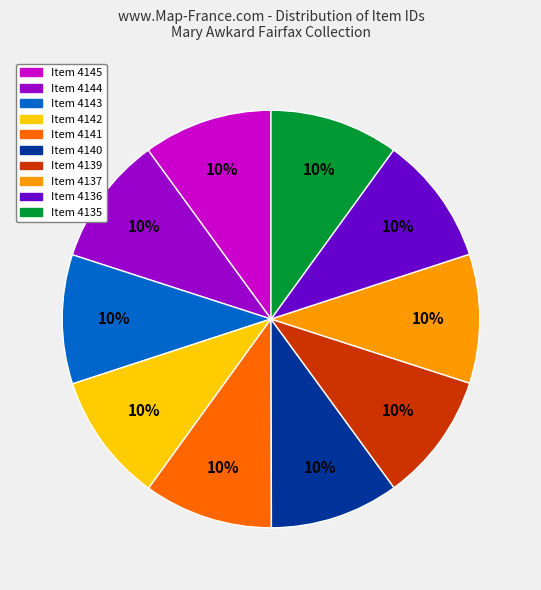

Does Item 4142 account for over 50% of the chart?

No